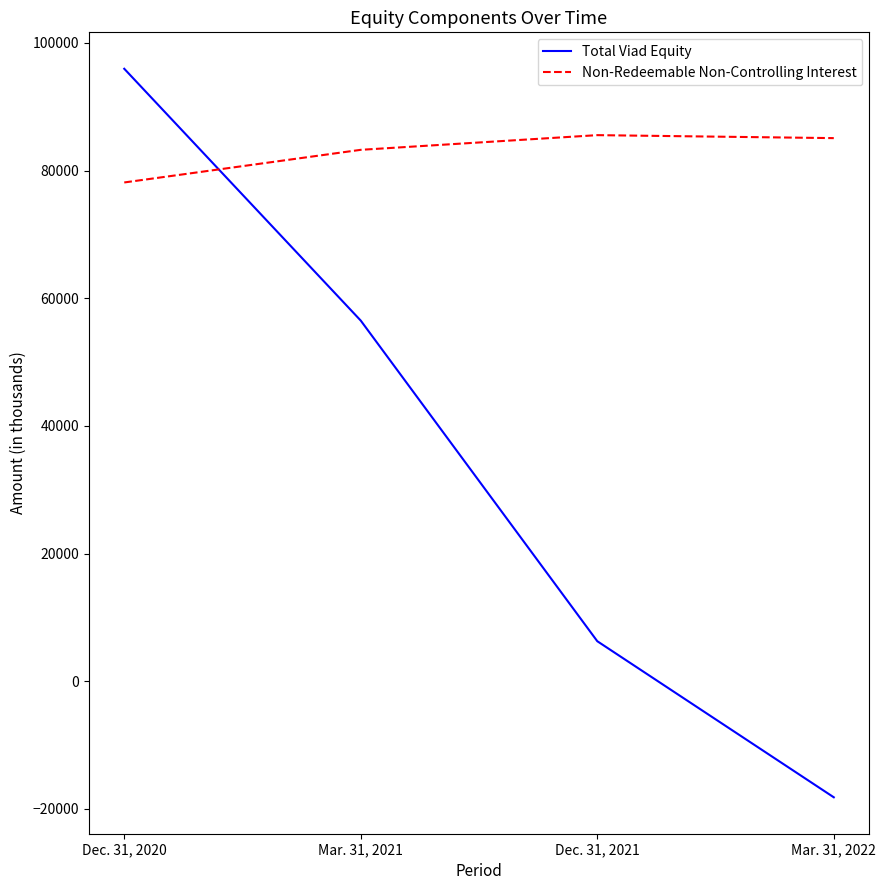

Which category has the highest value across all series?

Dec. 31, 2020